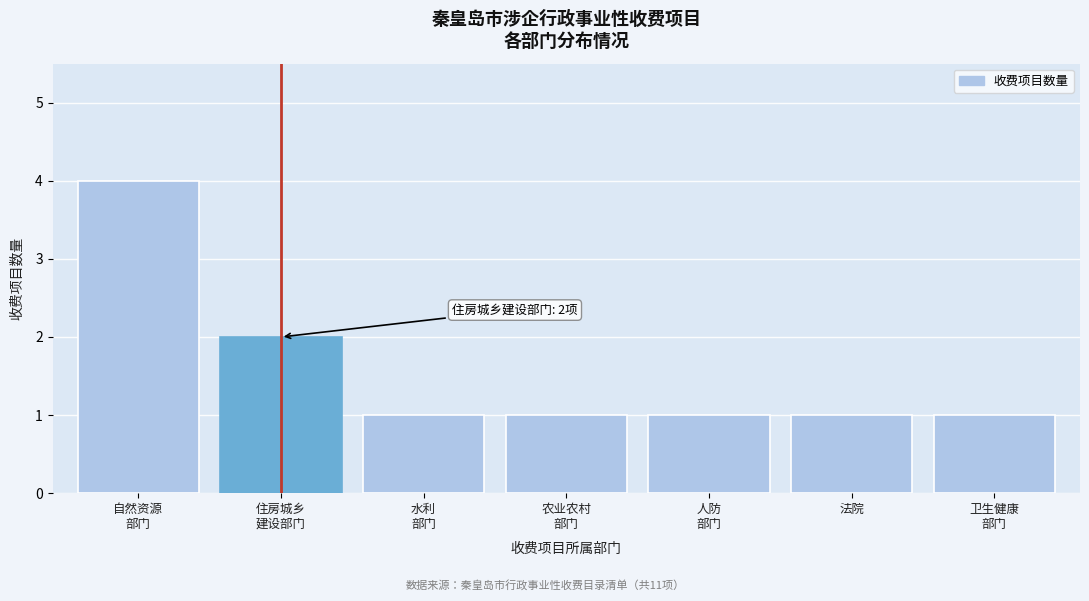

Reading right to left, extract all data points from this chart.

1	1	1	1	1	2	4